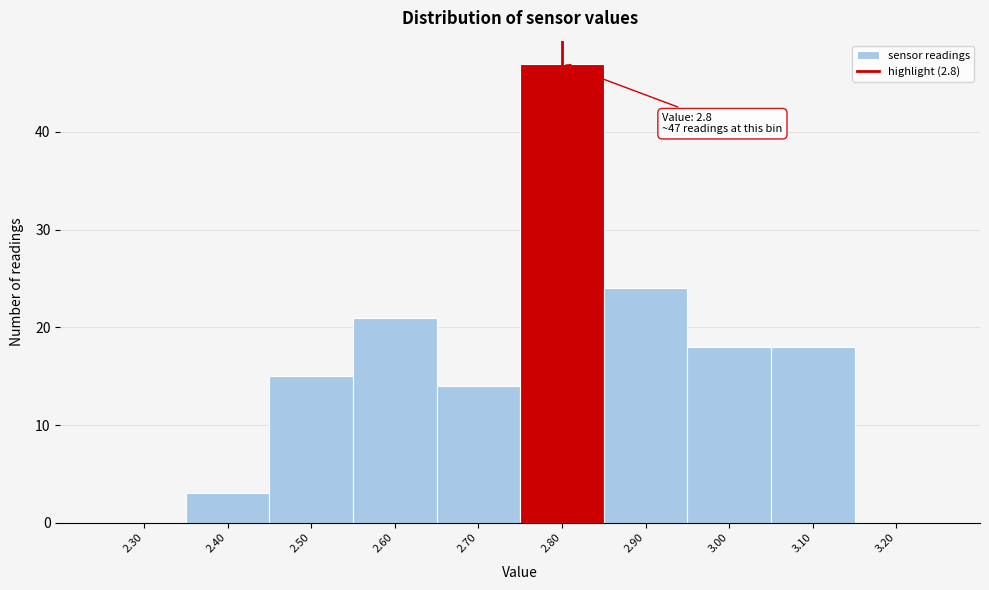

Which range on the x-axis has the tallest bar?

2.75 to 2.85